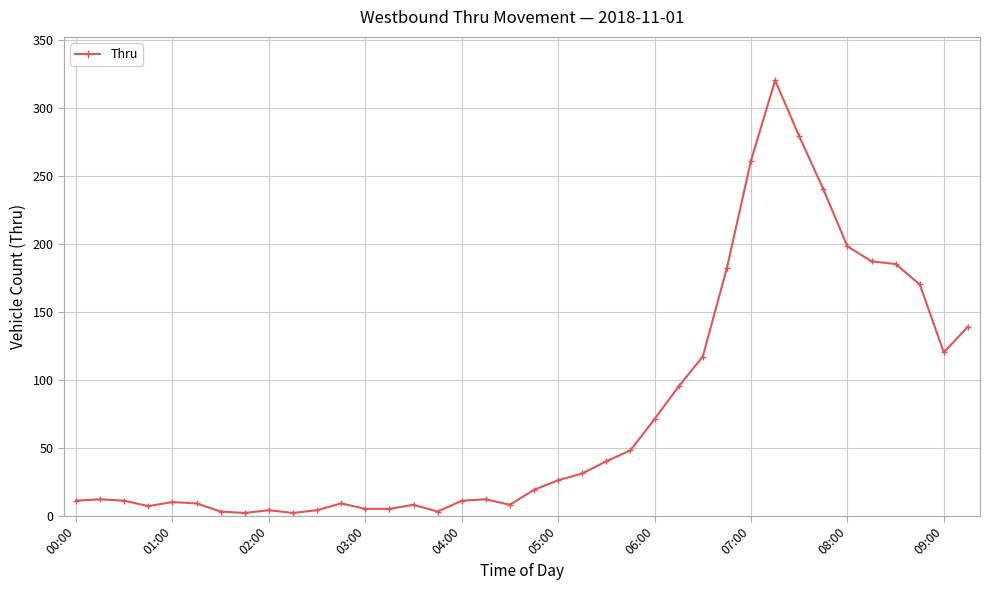

Does the chart display data point markers on the line(s)?

Yes